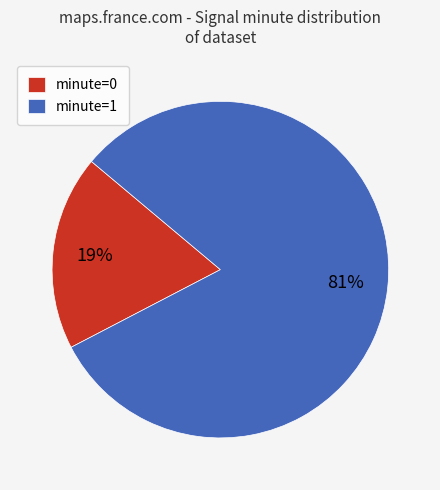

Is the sum of minute=0 and minute=1 greater than half?

Yes